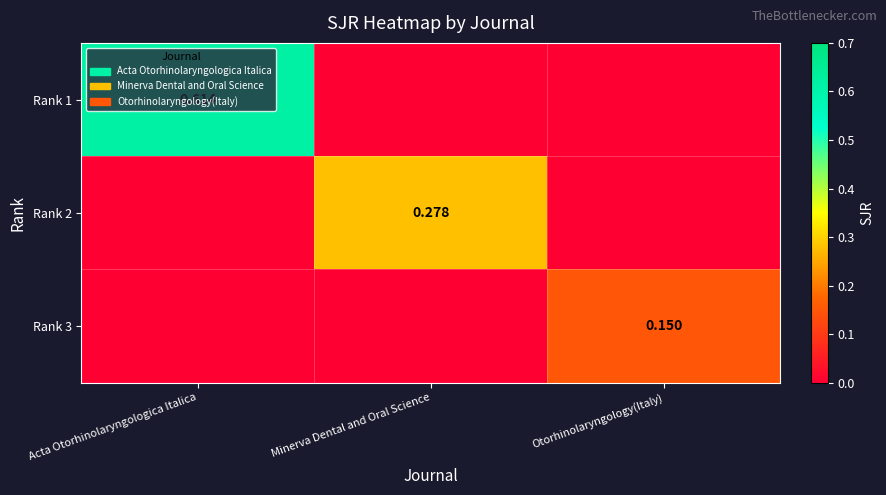

What is the total value across all series at Otorhinolaryngology(Italy)?

0.1